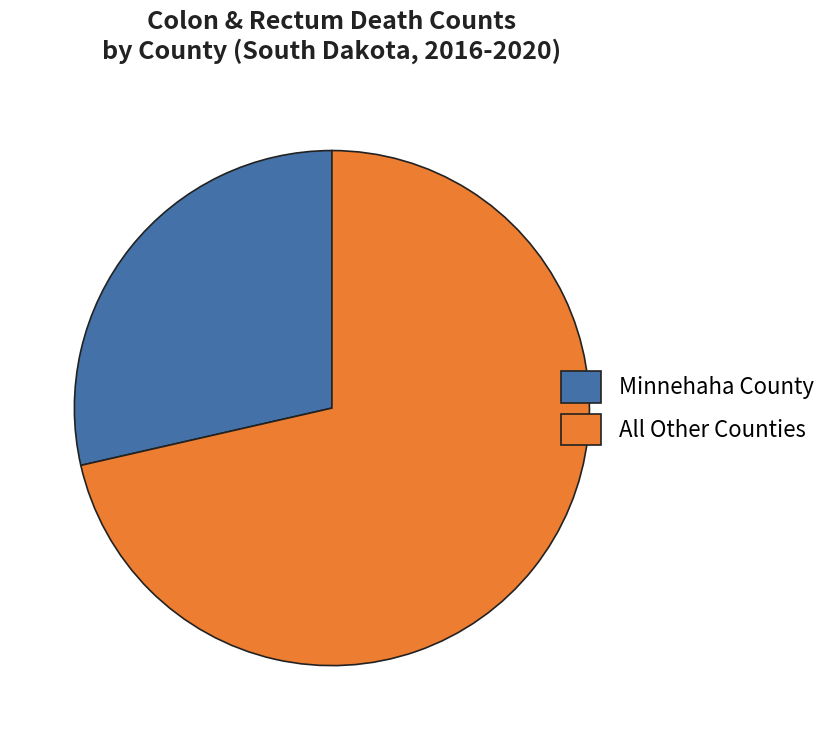

Combined, do All Other Counties and Minnehaha County account for over 50%?

Yes